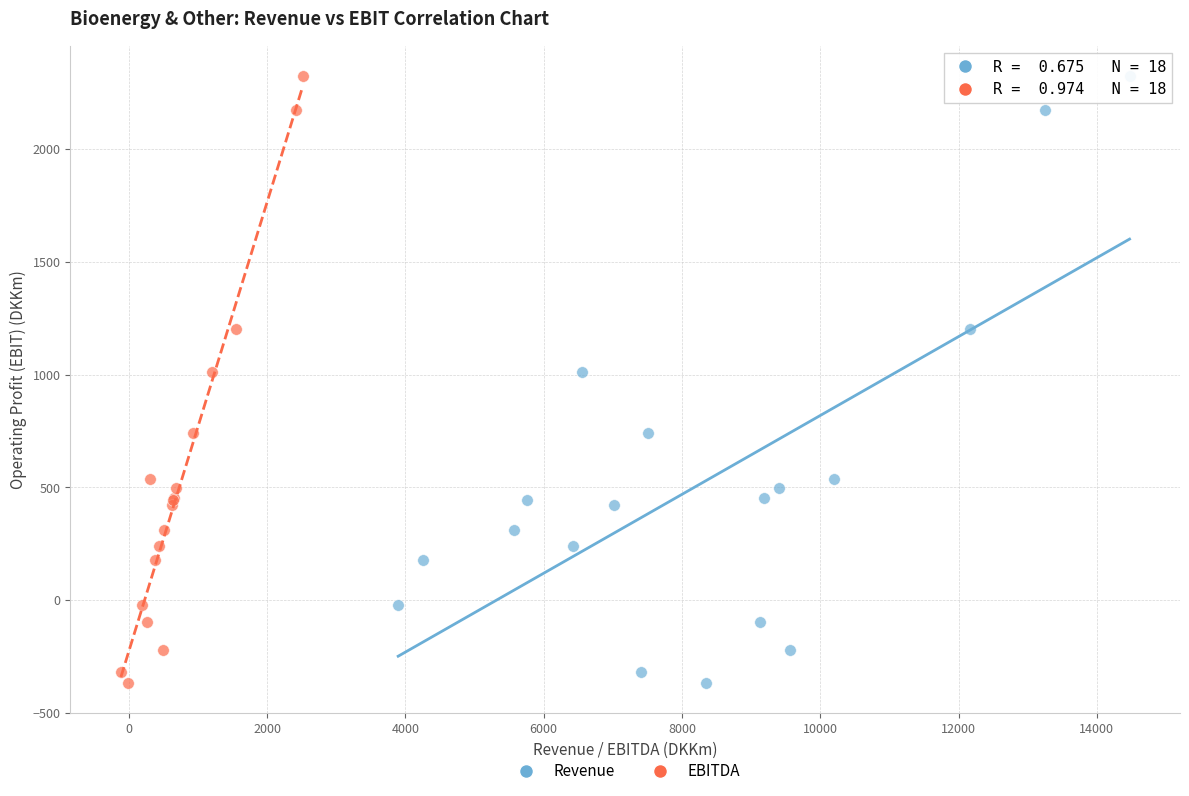

What are all the series names shown in the legend?

Revenue, EBITDA